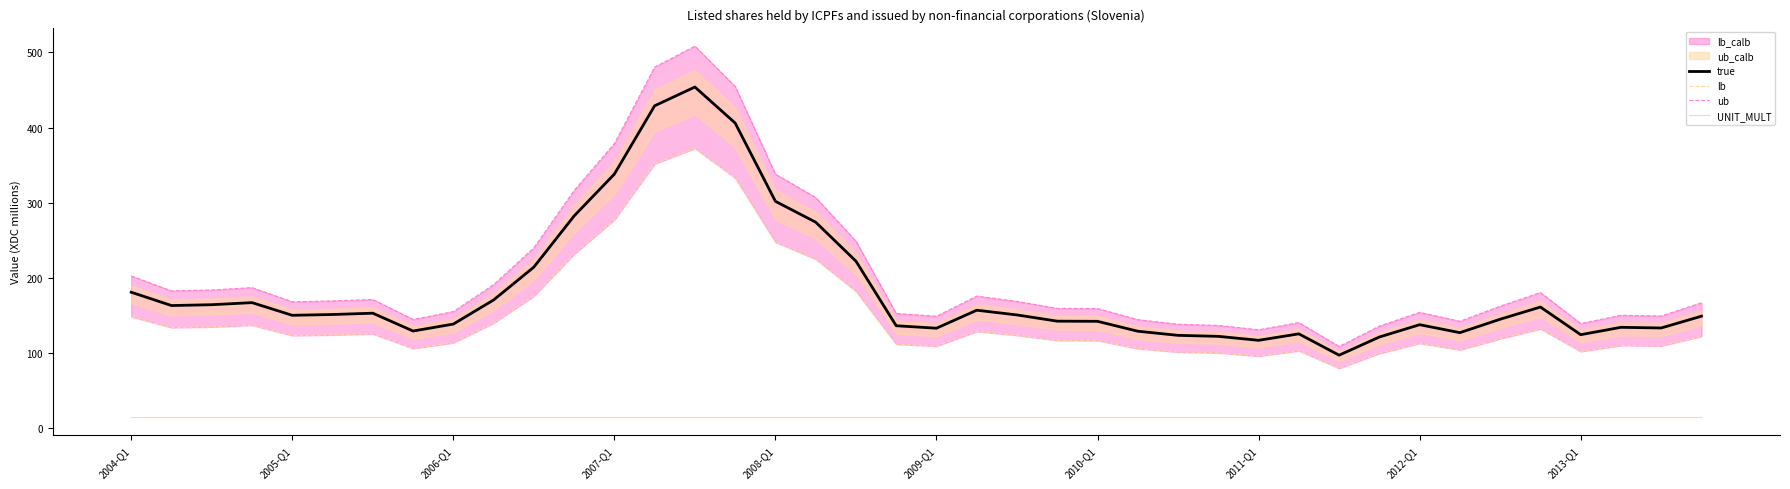

True or false: lb has more than 2 interior local peaks.

True